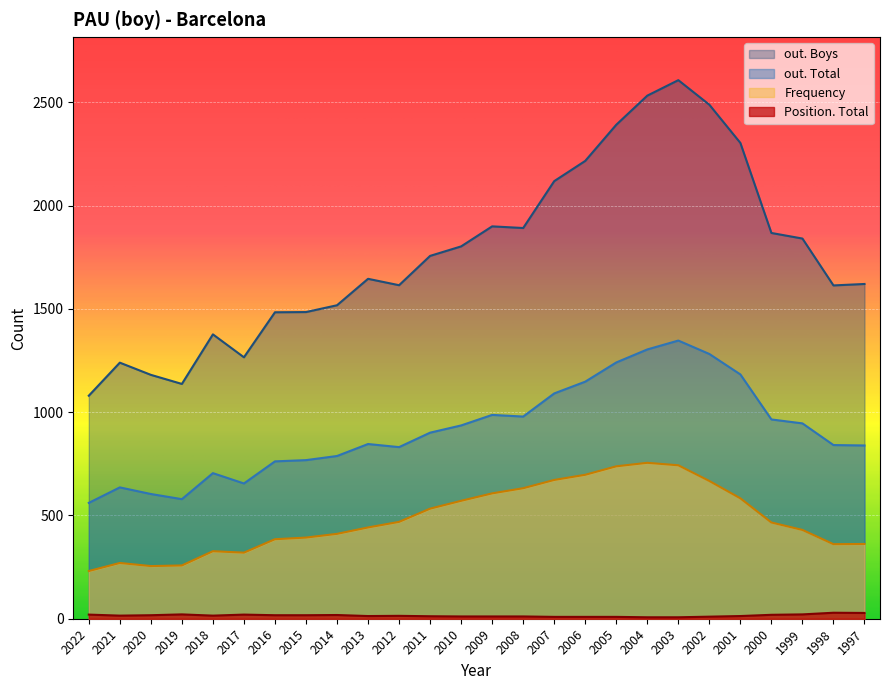

What is the sum of all out. Boys values?

45987